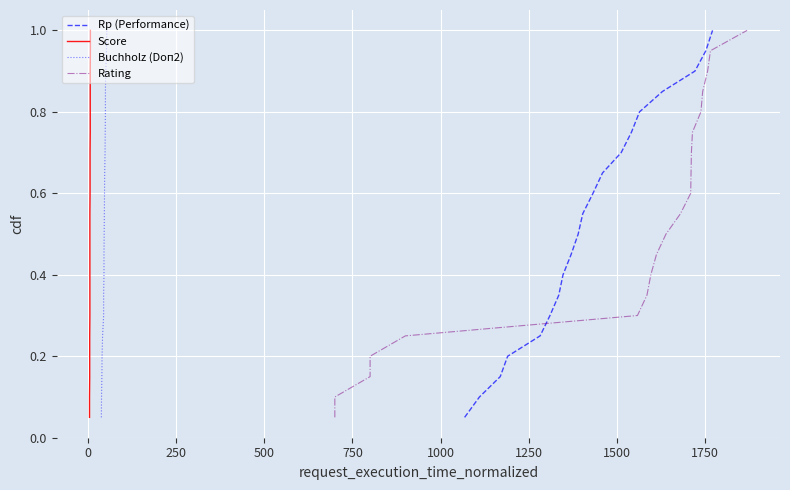

True or false: Rp (Performance) and Score intersect in this chart.

False